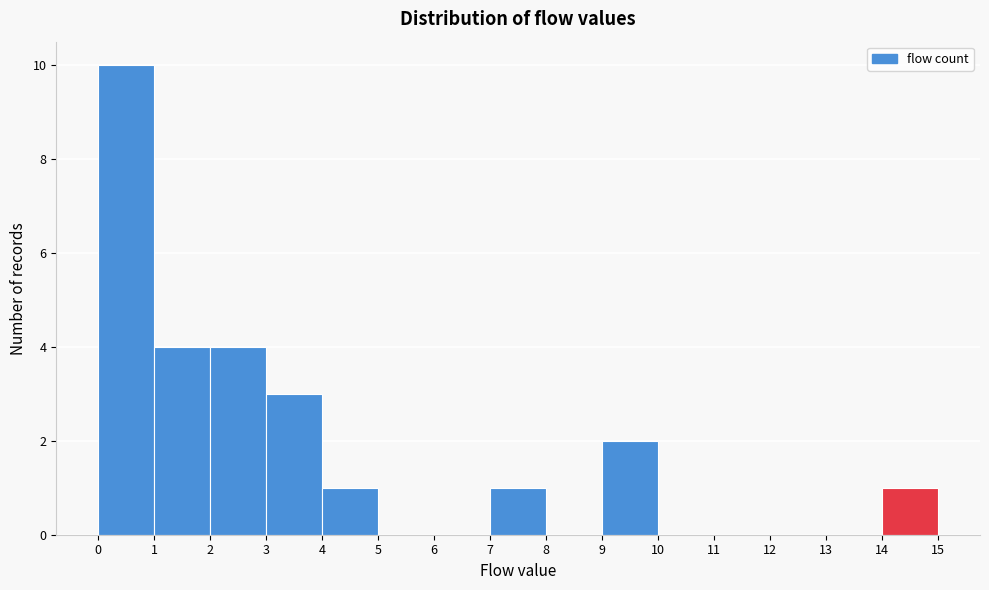

Which range on the x-axis has the tallest bar?

0 to 1